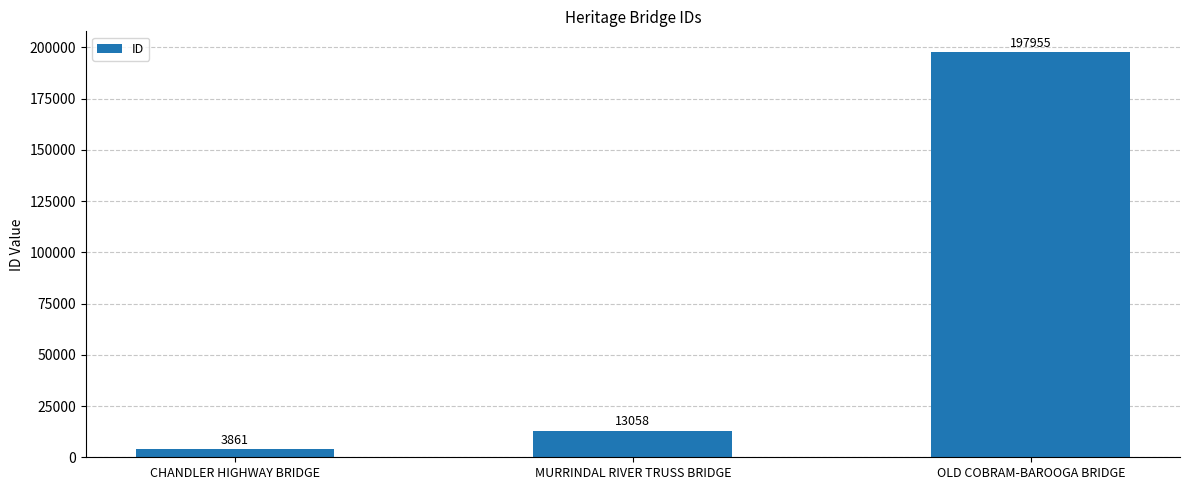

What position from the right is MURRINDAL RIVER TRUSS BRIDGE?

2